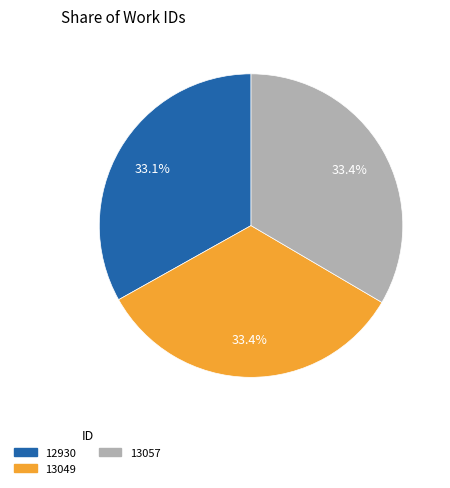

Is there a majority slice in this chart?

No